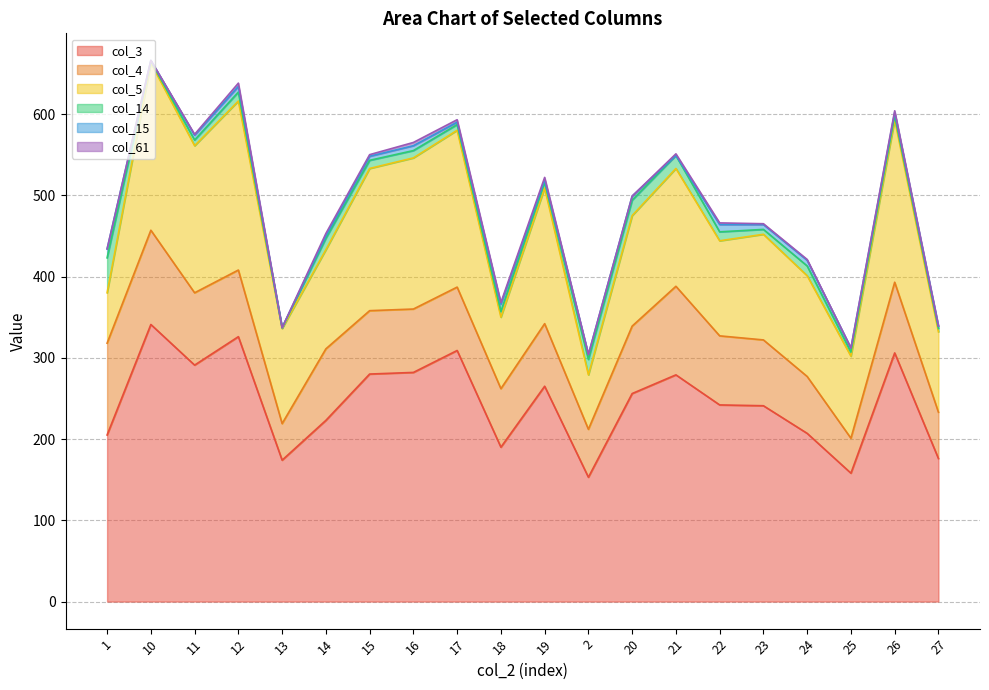

In col_5, how many points are higher than both neighbors (excluding endpoints)?

7